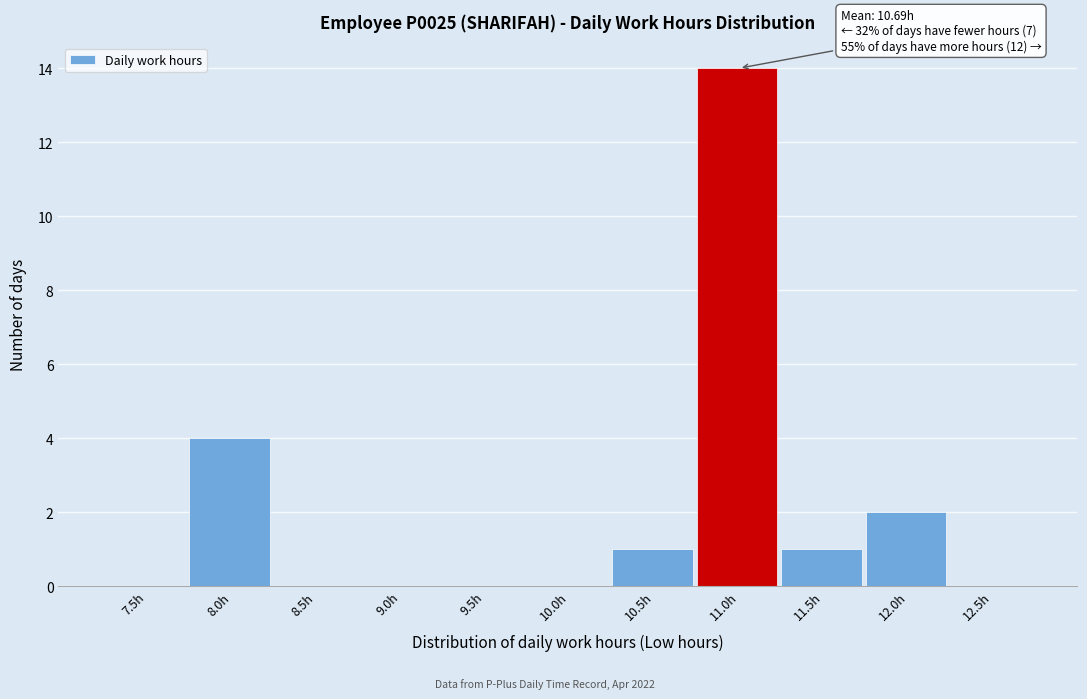

True or false: the data shows 5 at 9.0h.

False